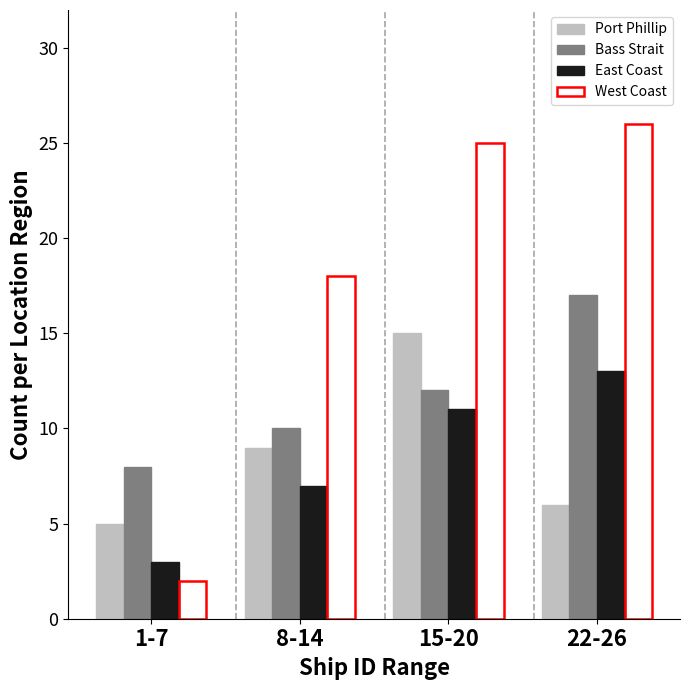

At 22-26, list the series in order from smallest to largest.

Port Phillip, East Coast, Bass Strait, West Coast